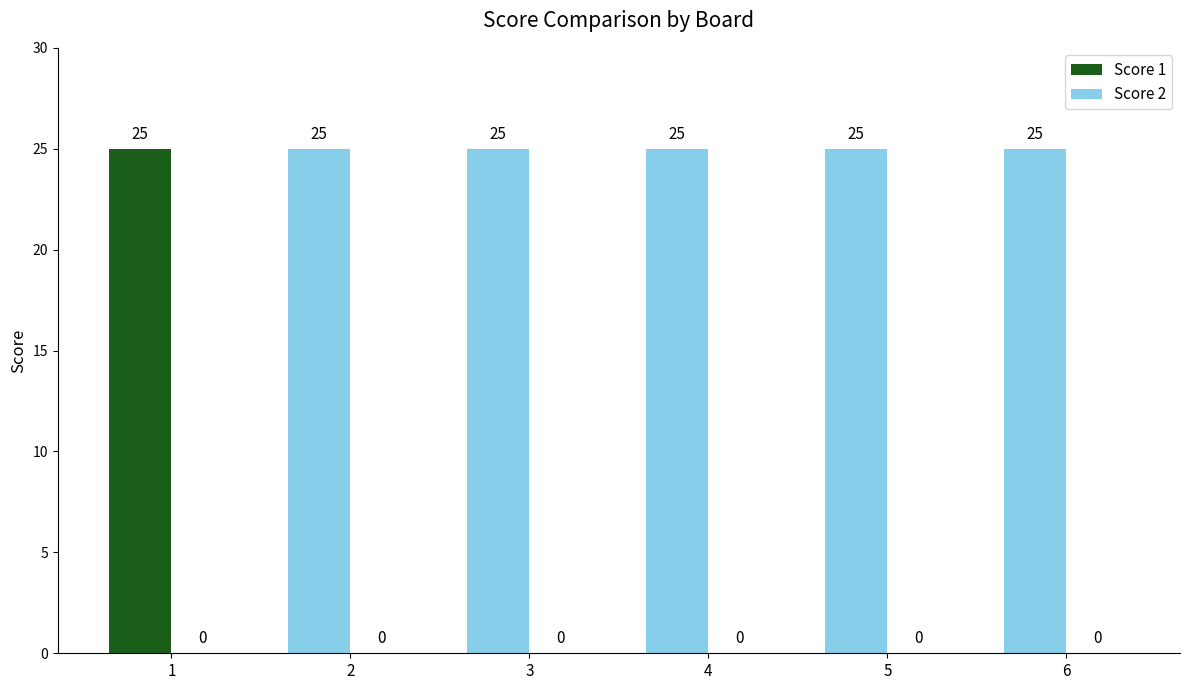

Where is Score 1 nearest to the value 25?

1